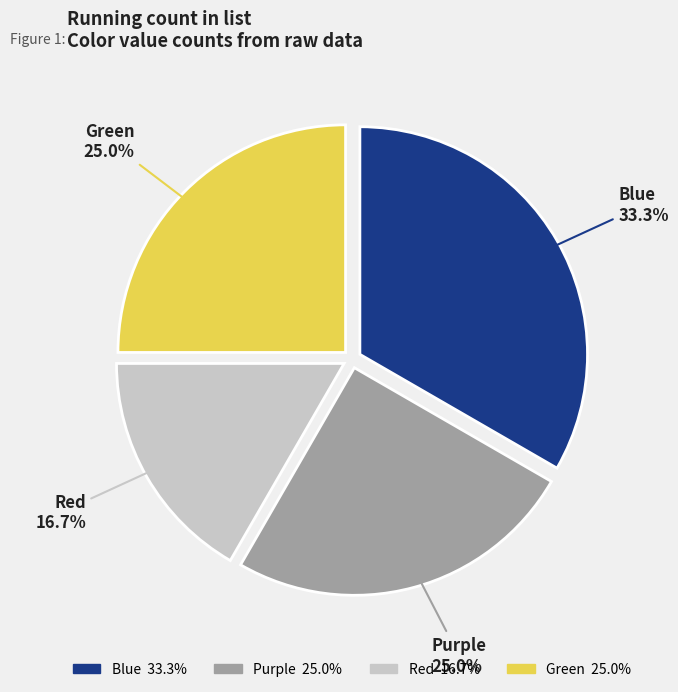

Is there a majority slice in this chart?

No